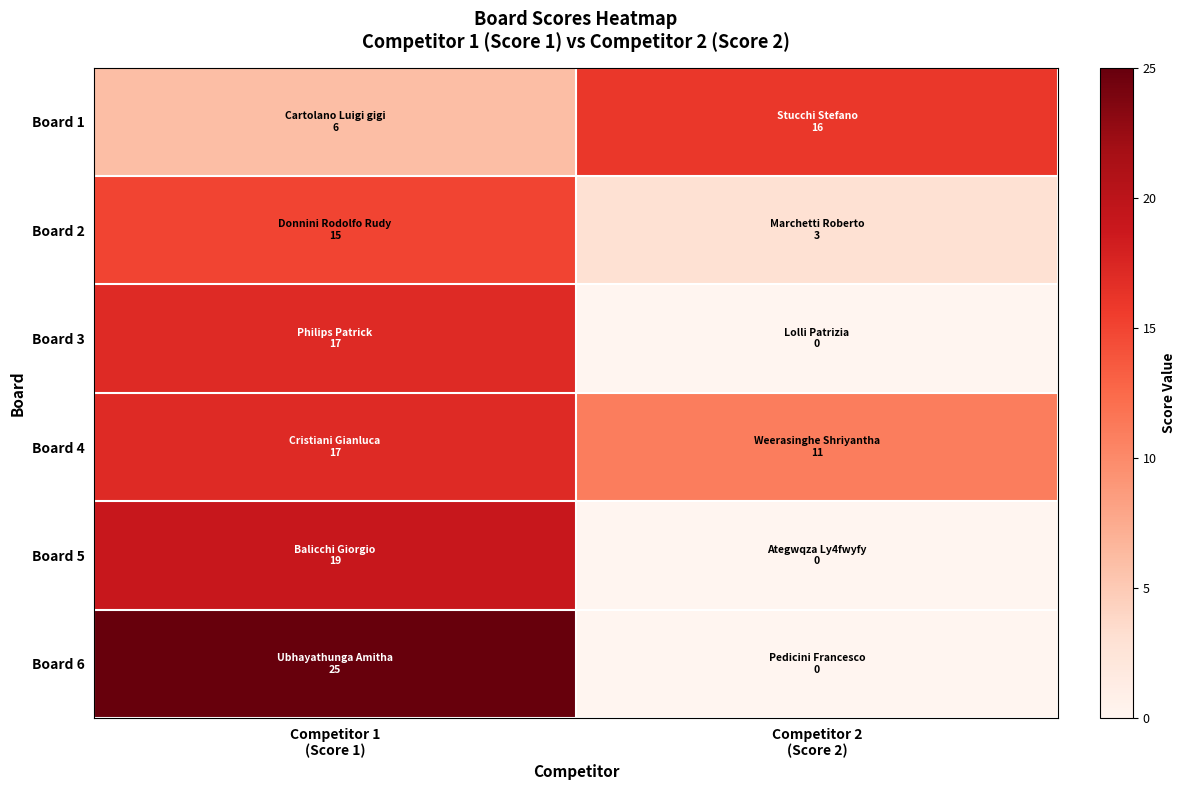

Rank the series at Competitor 1 (Score 1) from lowest to highest value.

Board 1, Board 2, Board 3, Board 4, Board 5, Board 6